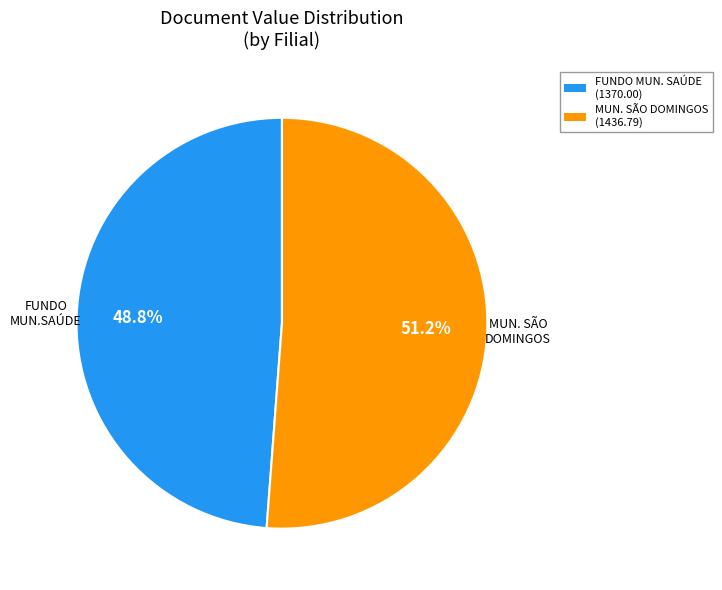

How many segments does this pie chart have?

2